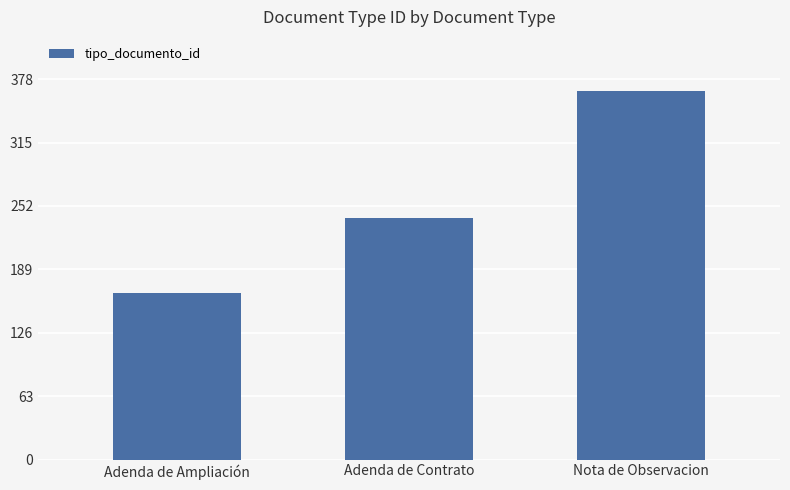

Are the bars horizontal?

No